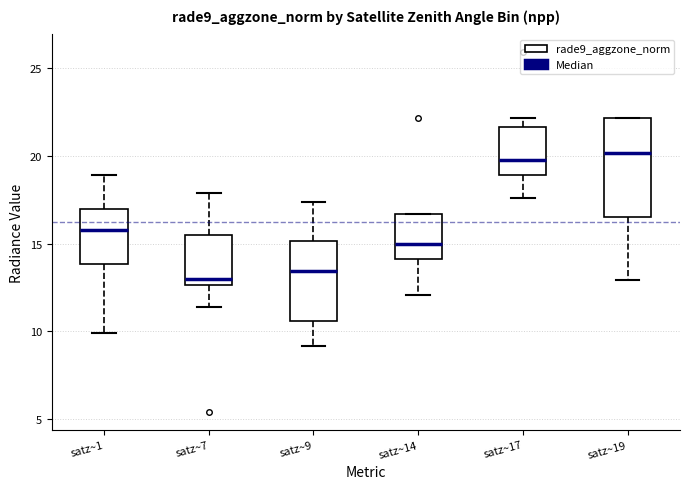

Which box is the tallest, from its lower edge to its upper edge?

satz~19